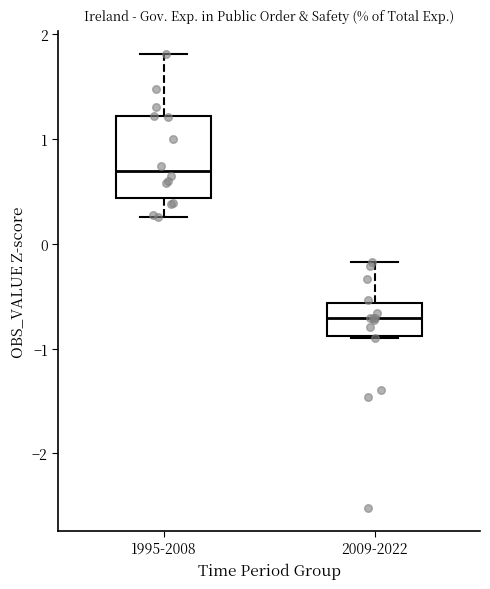

Which box has the lowest median line?

2009-2022